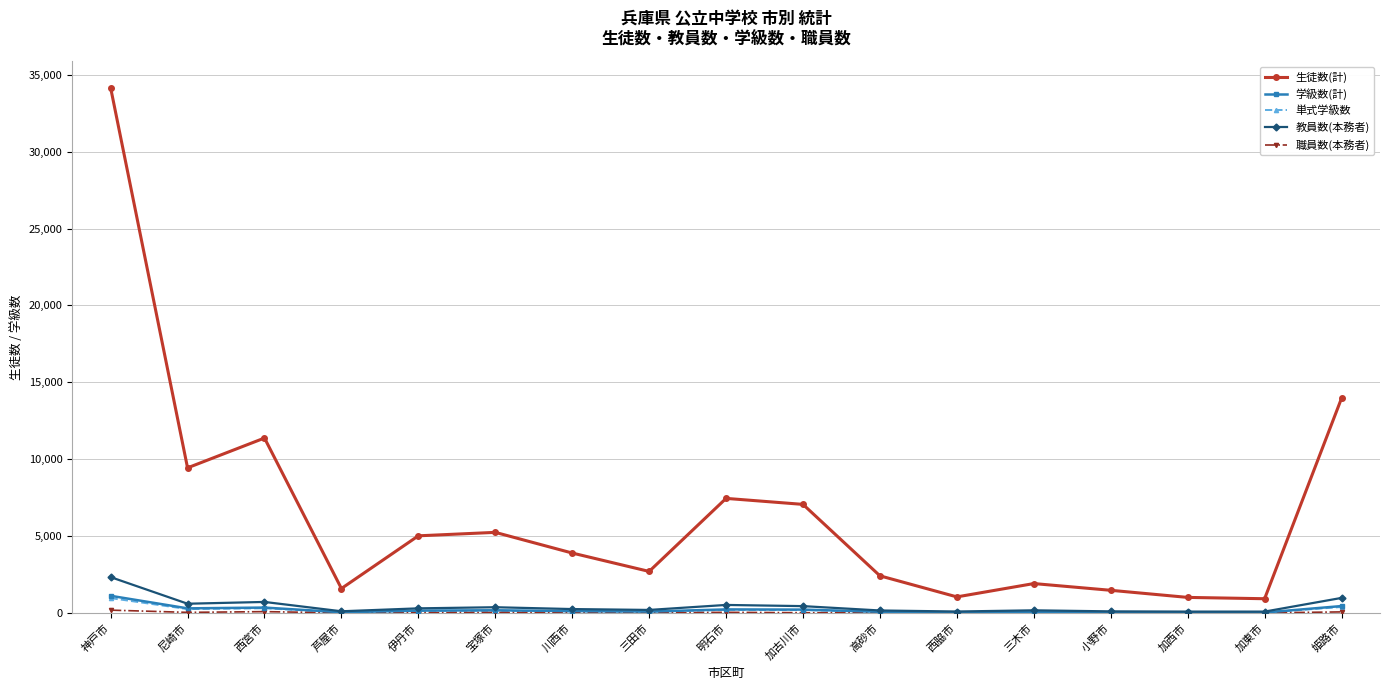

What is the difference between the maximum and minimum values in the 単式学級数 series?

943